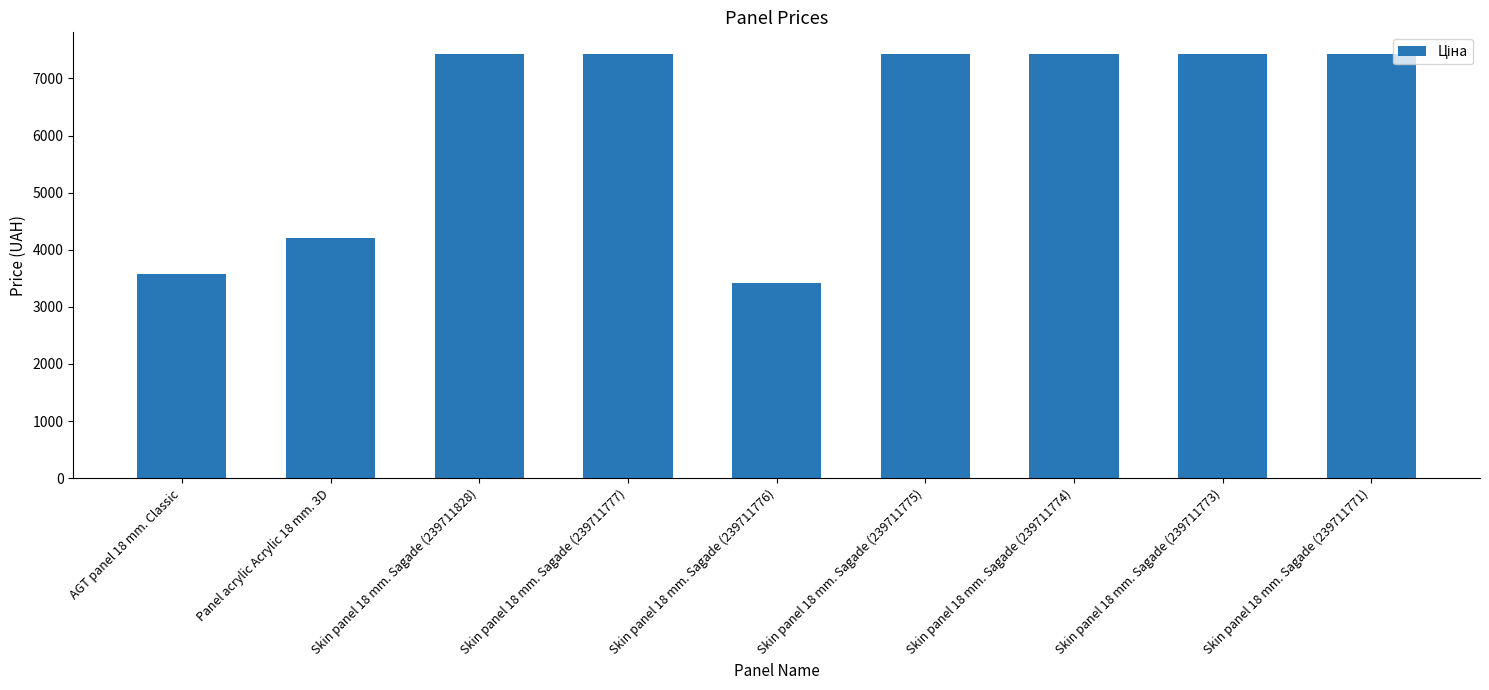

What is the ratio of the value at Skin panel 18 mm. Sagade (239711828) to the value at Skin panel 18 mm. Sagade (239711777)?

1.0